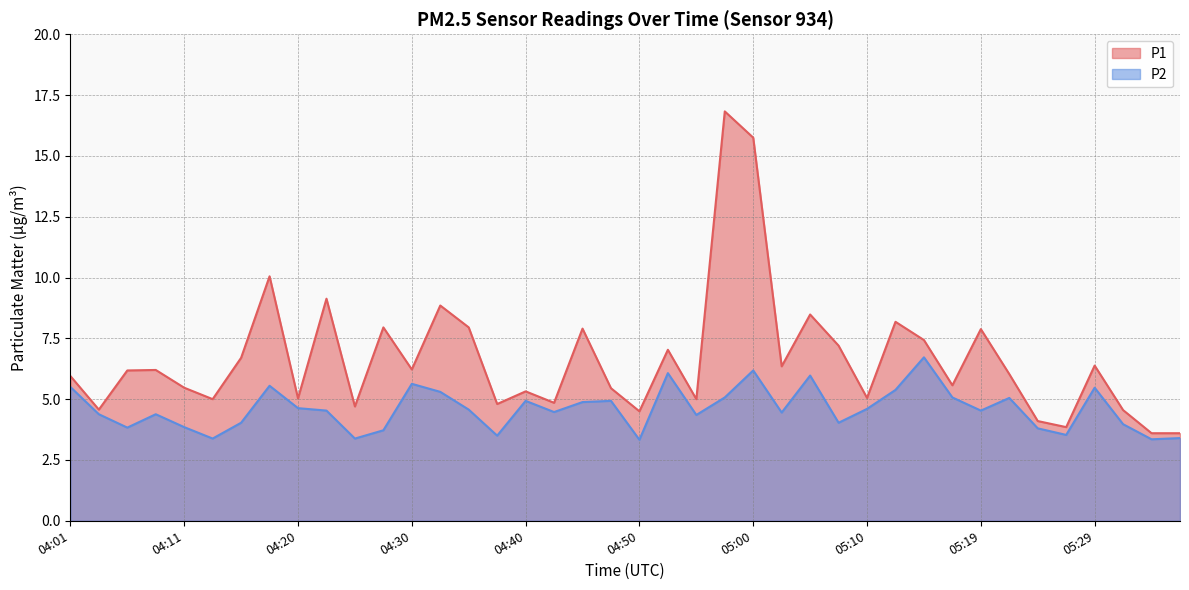

Rank the series at 04:57 from highest to lowest value.

P1, P2